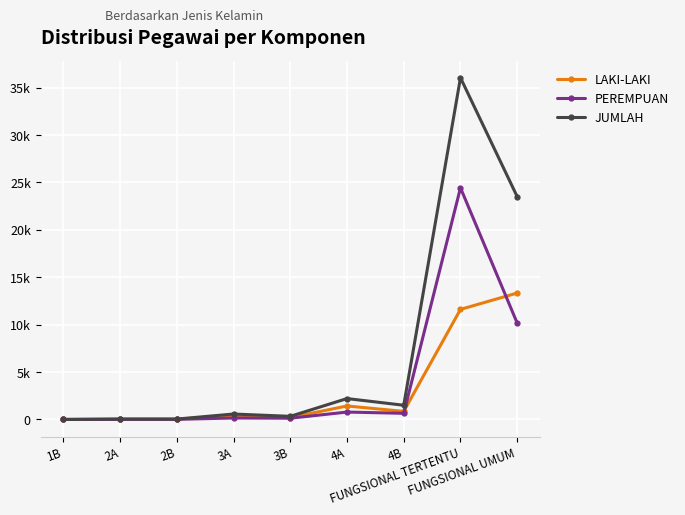

List the series in order of their overall mean, highest first.

JUMLAH, PEREMPUAN, LAKI-LAKI